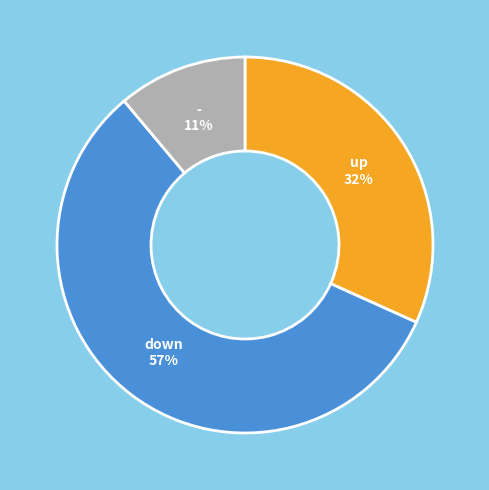

Count the number of slices in the pie.

3